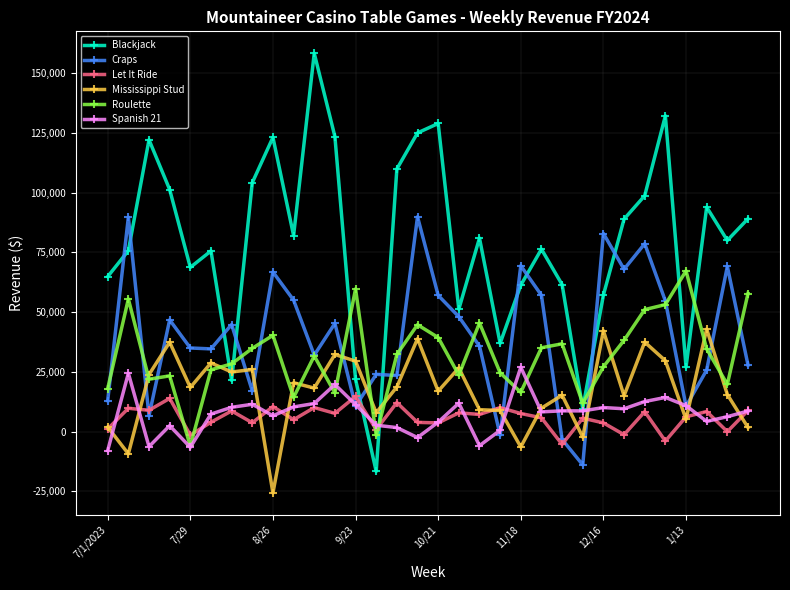

Which series has the largest total across all categories?

Blackjack